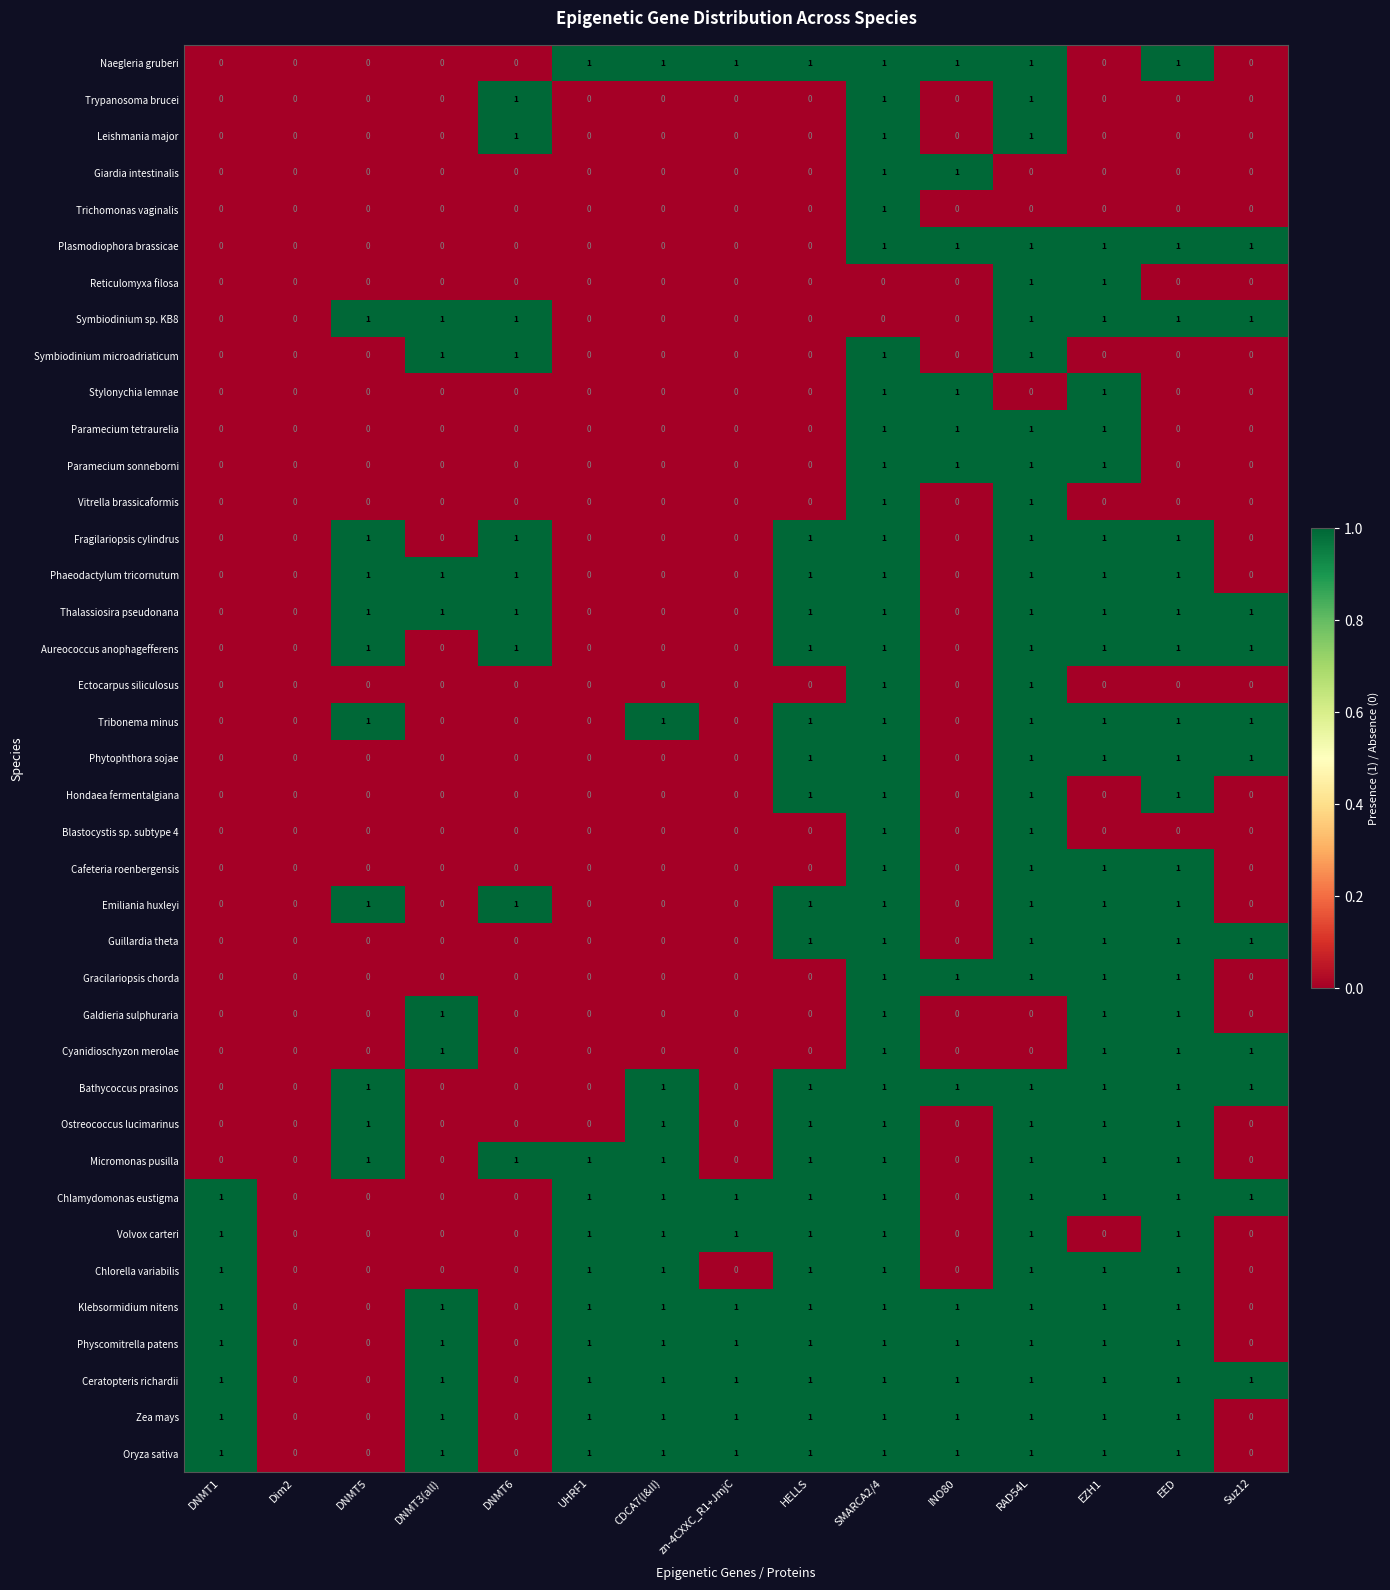

Count the number of data series in this chart.

39